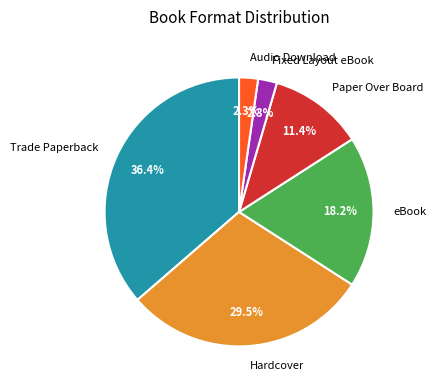

What portion of the pie excludes Paper Over Board?

88.6%